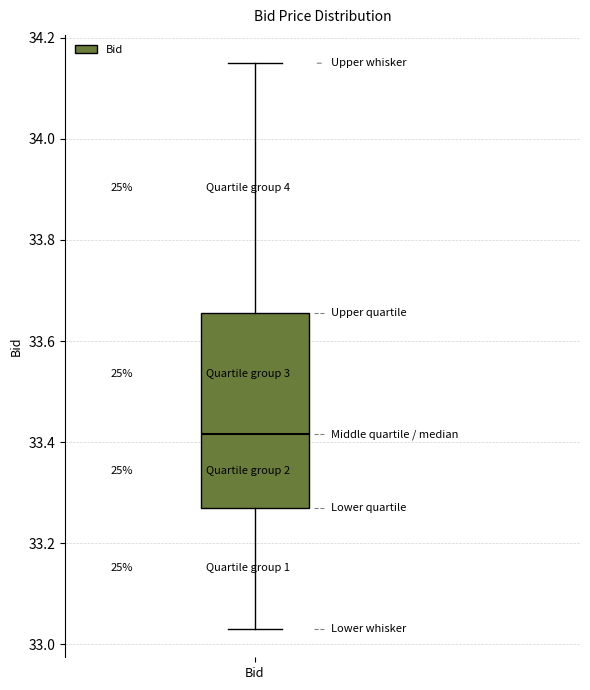

Transcribe this box plot: give where the median line is, the range the box spans, and where the two whiskers end, as read against the y-axis. The values are not printed on the chart, so give them approximately, as read against the axis.

median 33.42, box 33.28 to 33.66, whiskers 33.04 to 34.16